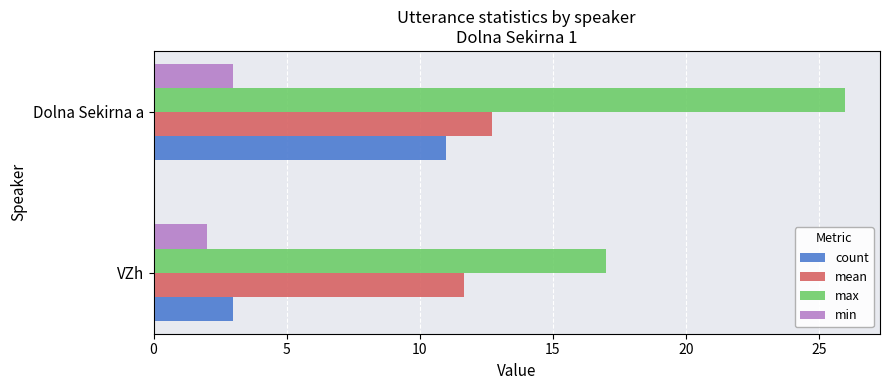

What is the difference between the maximum and minimum values in the max series?

9.0